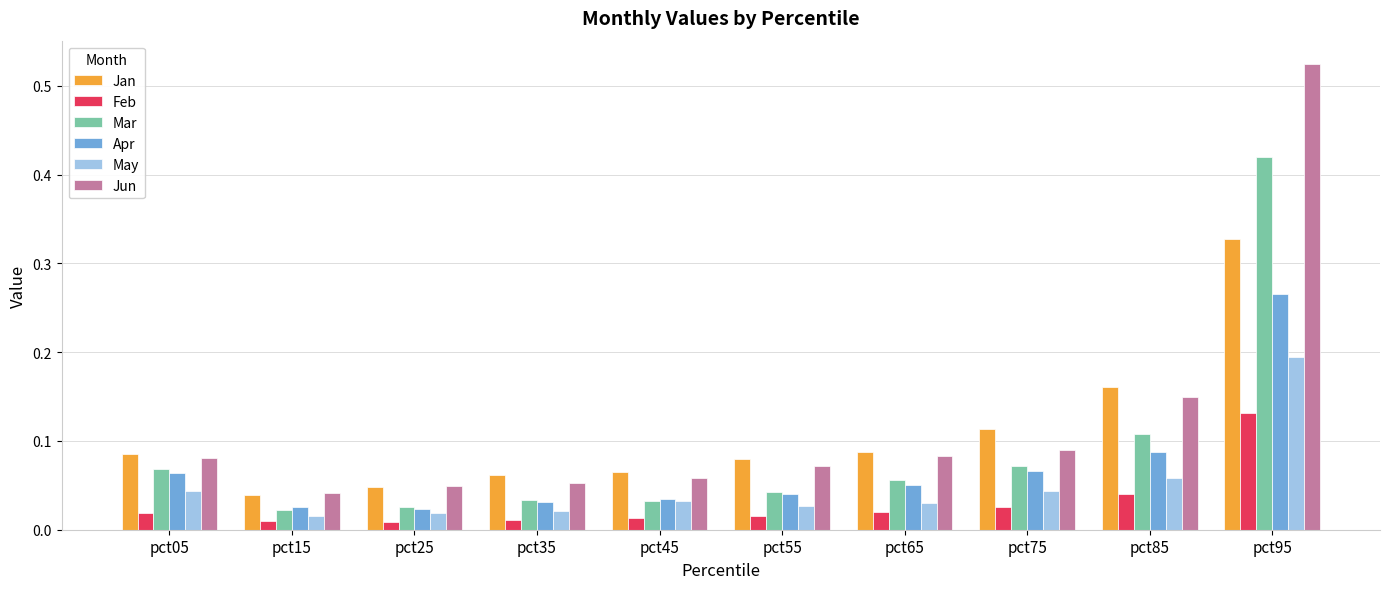

The Jan series shows 0.0 at pct35. True or false?

False